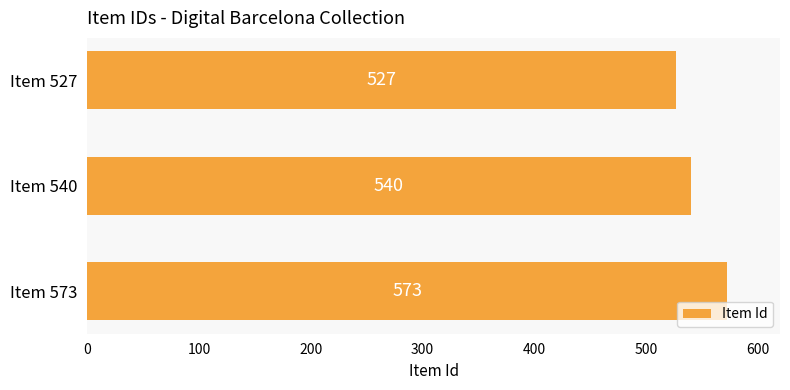

What is the average value?

547